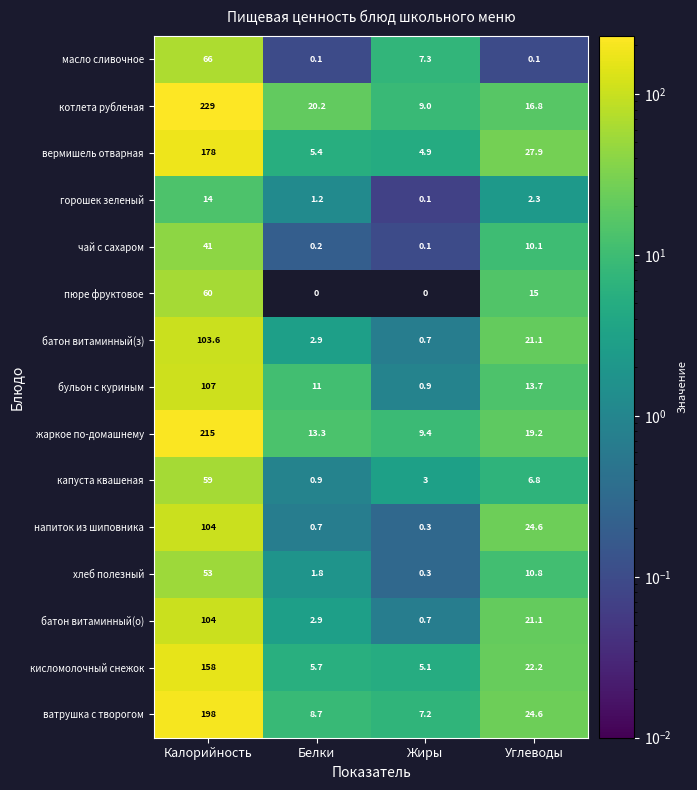

How many categories are shown in the chart?

4